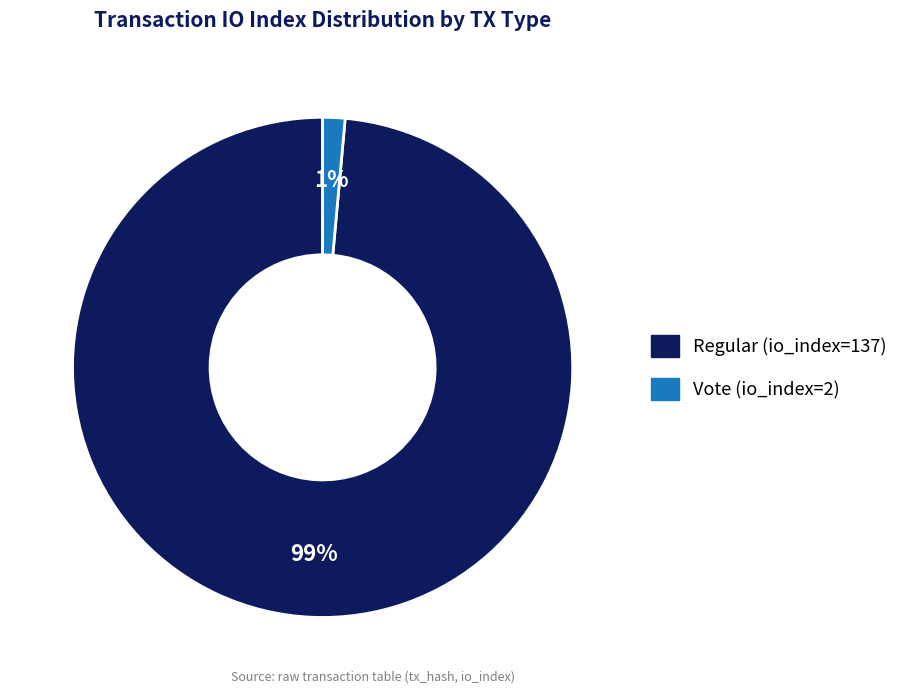

Rank the categories by value from highest to lowest.

Regular (io_index=137), Vote (io_index=2)